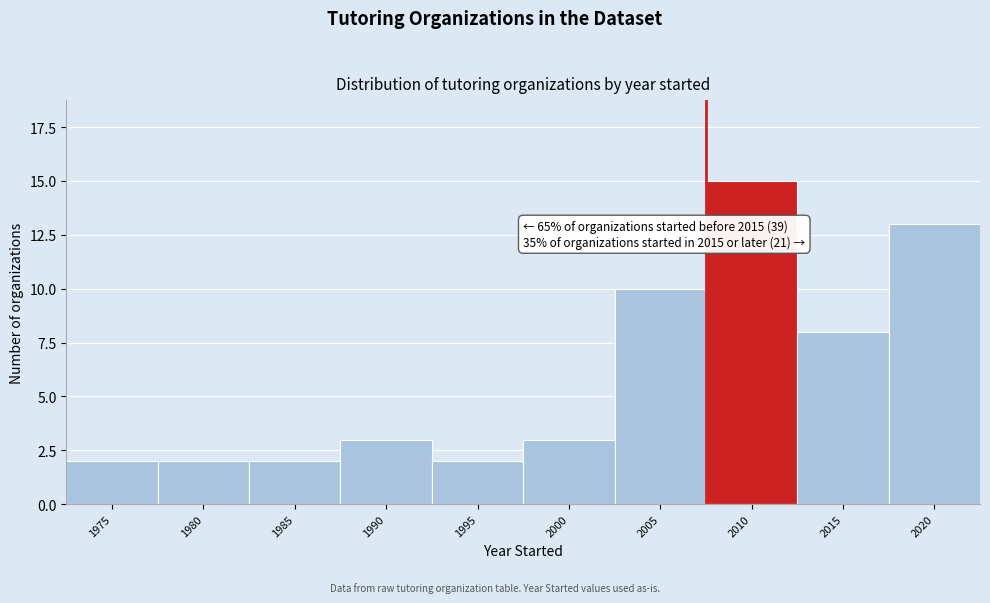

Reading left to right, extract all data points from this chart.

1975=2	1980=2	1985=2	1990=3	1995=2	2000=3	2005=10	2010=15	2015=8	2020=13